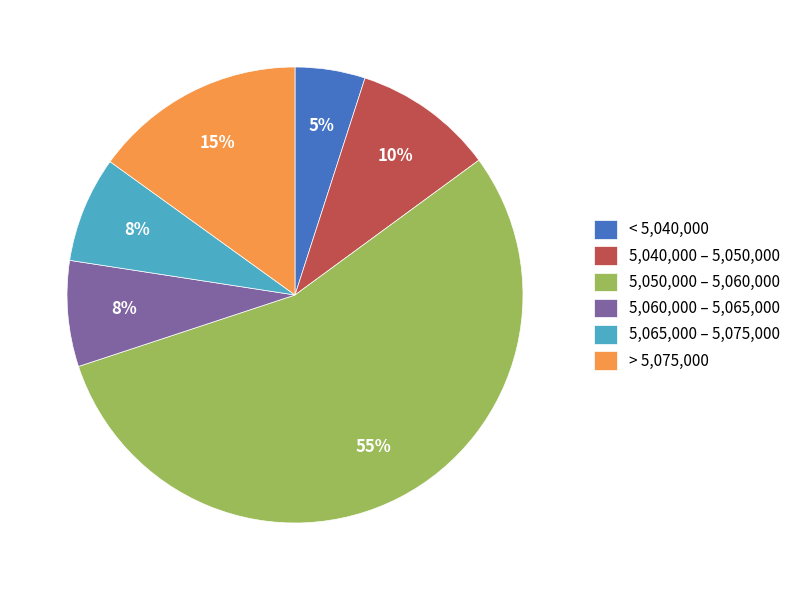

Between > 5,075,000 and 5,040,000 – 5,050,000, which is larger?

> 5,075,000